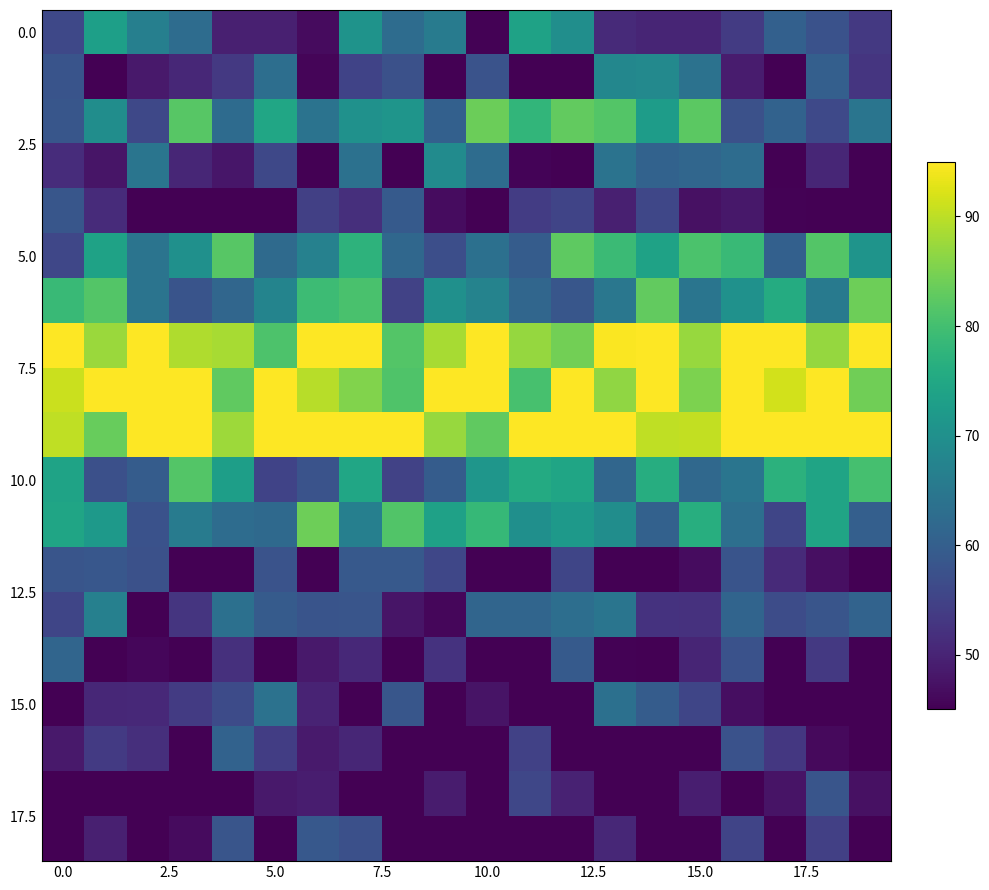

At how many categories does at least one series exceed 73?

20